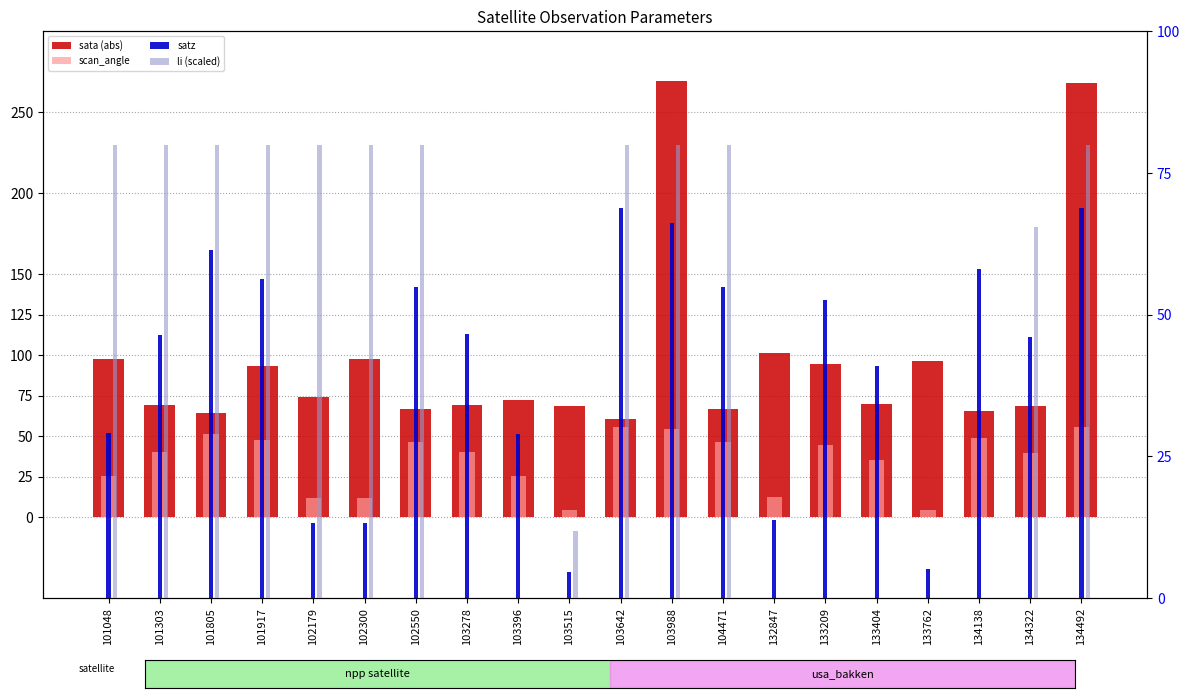

What is the approximate value of li (scaled) at 102550?

80.0